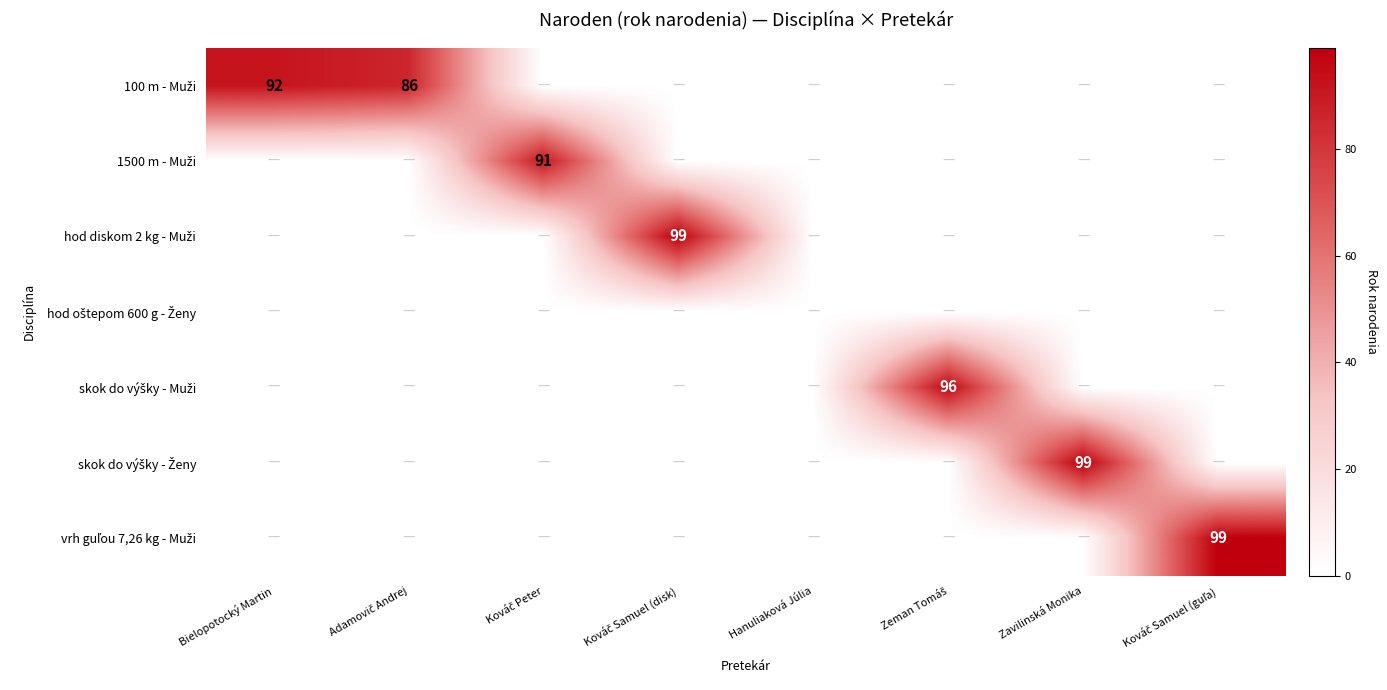

How many positive values does the 1500 m - Muži series have?

1